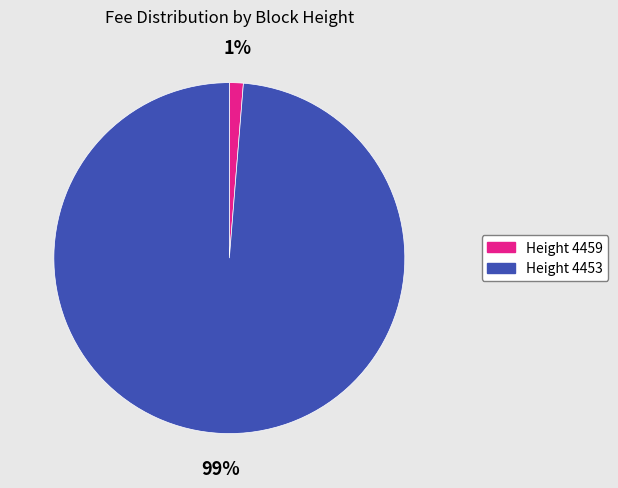

Rank the categories by value from lowest to highest.

Height 4459, Height 4453